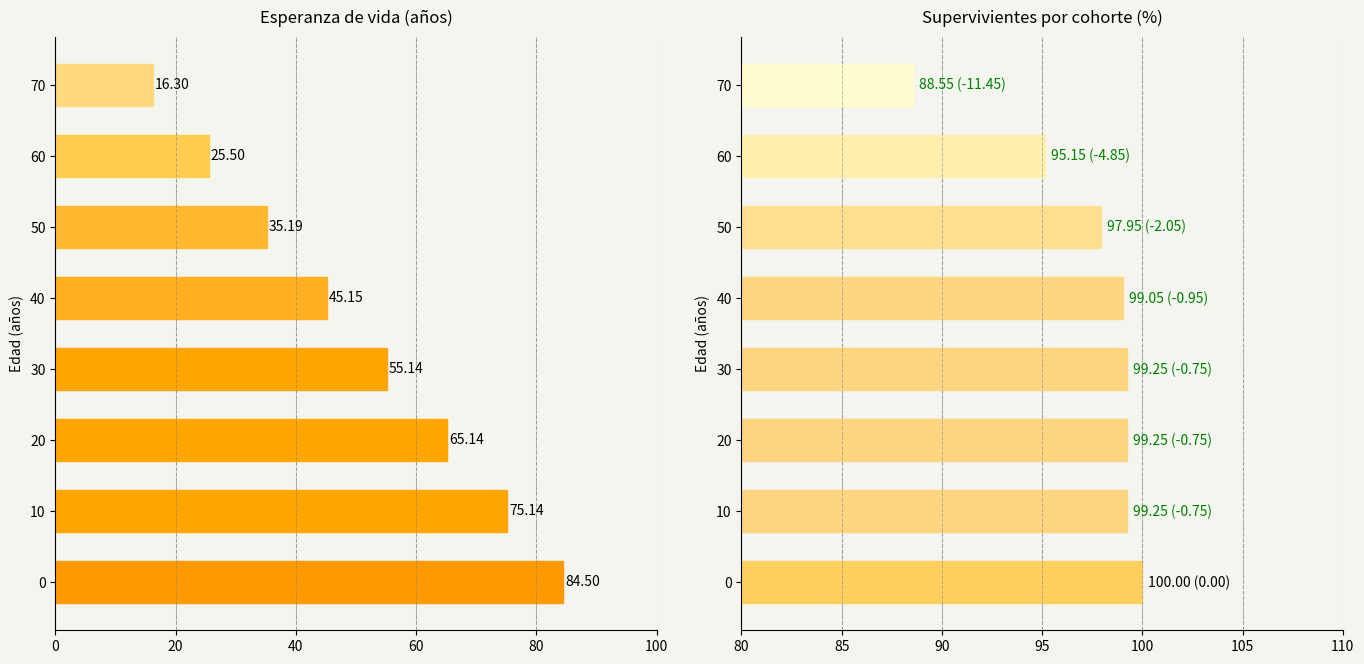

Rank the series by their maximum value, from highest to lowest.

Supervivientes (%), Esperanza de vida